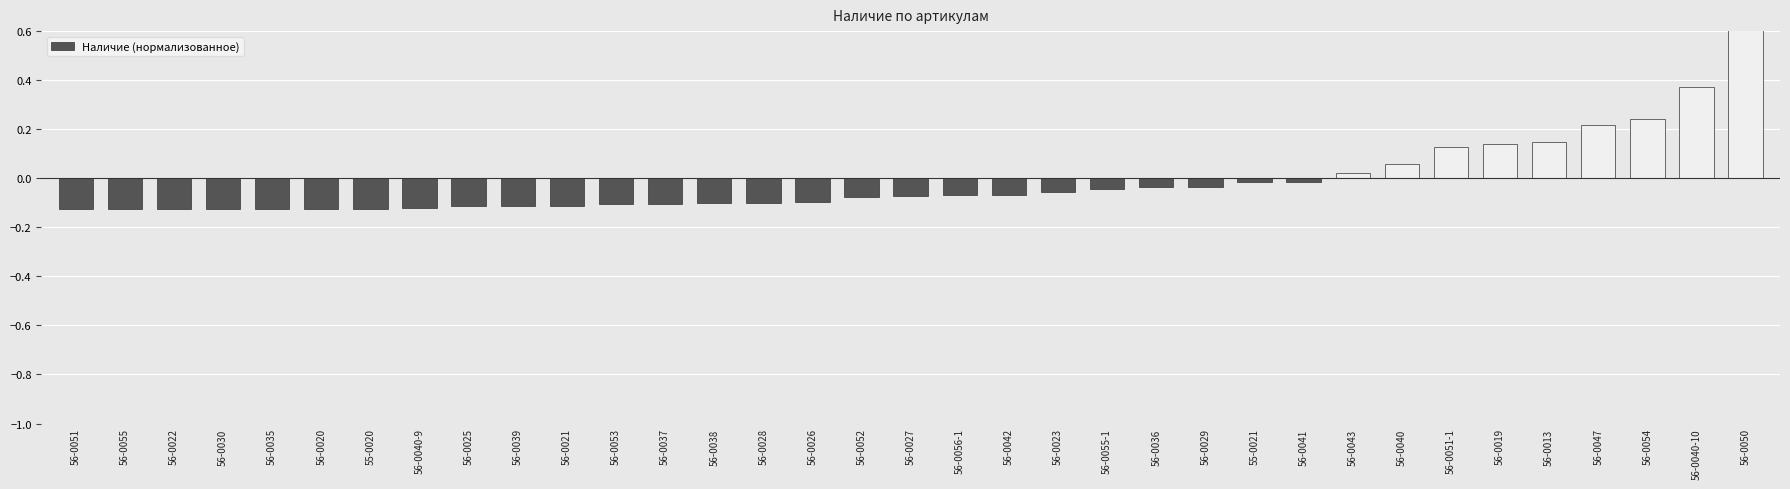

Where is the data nearest to the value 0?

56-0041